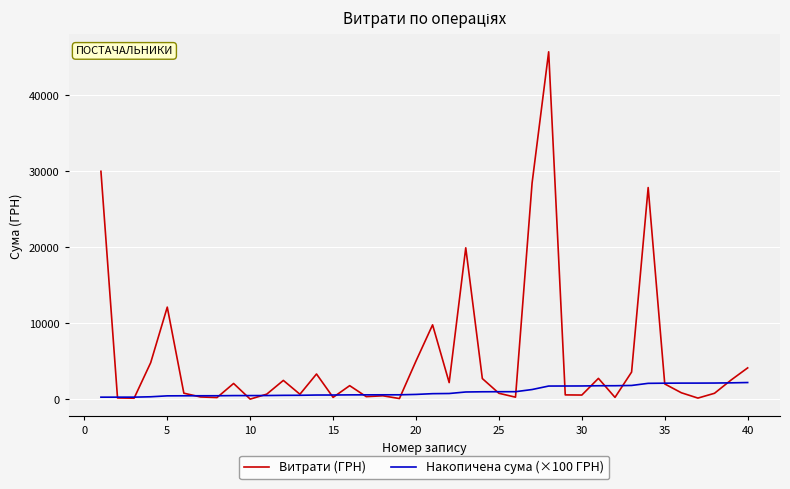

What is the minimum value for Накопичена сума (×100 ГРН)?

300.2